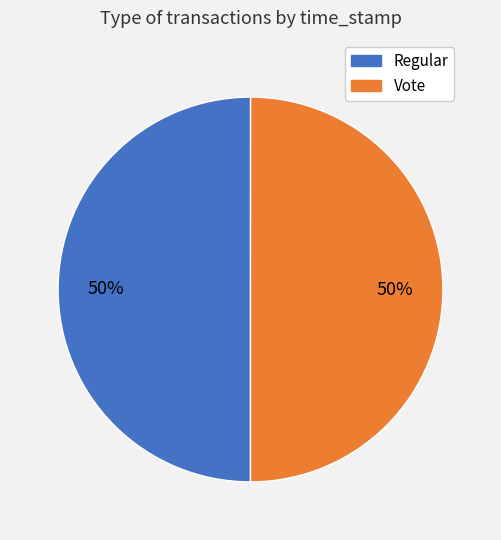

What is the ratio of the value at Vote to the value at Regular?

1.0